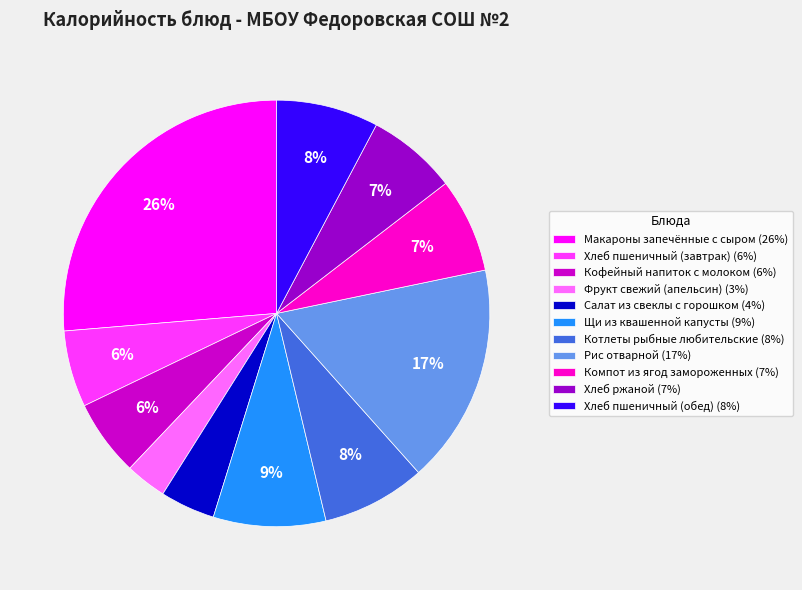

The Котлеты рыбные любительские slice represents 1% of the pie. True or false?

False